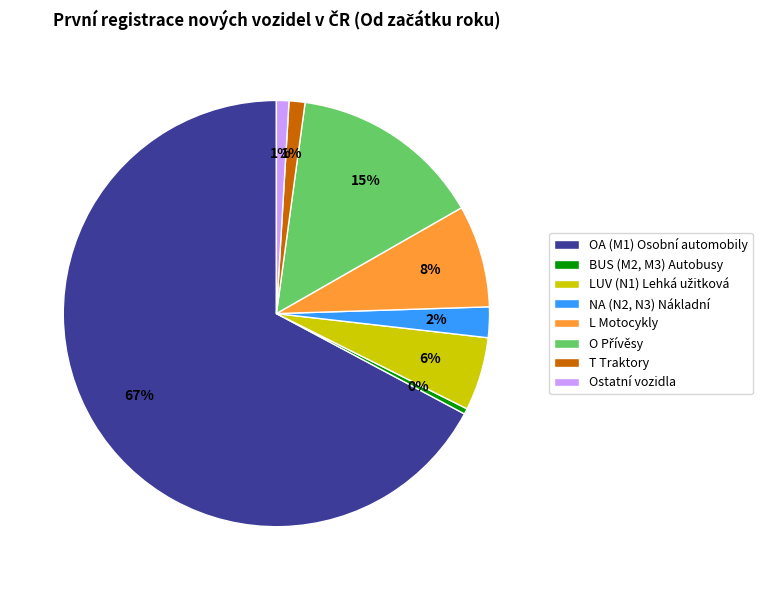

To the nearest percent, what percentage of the pie is T Traktory?

1%